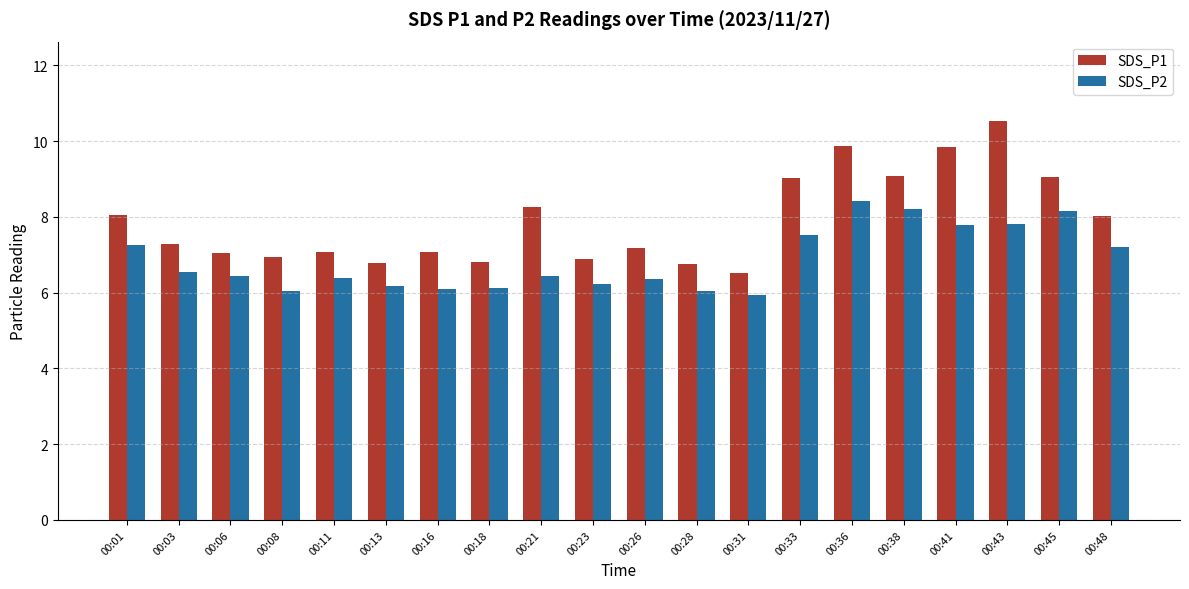

What is the difference between the maximum and second lowest values in the SDS_P1 series?

3.8